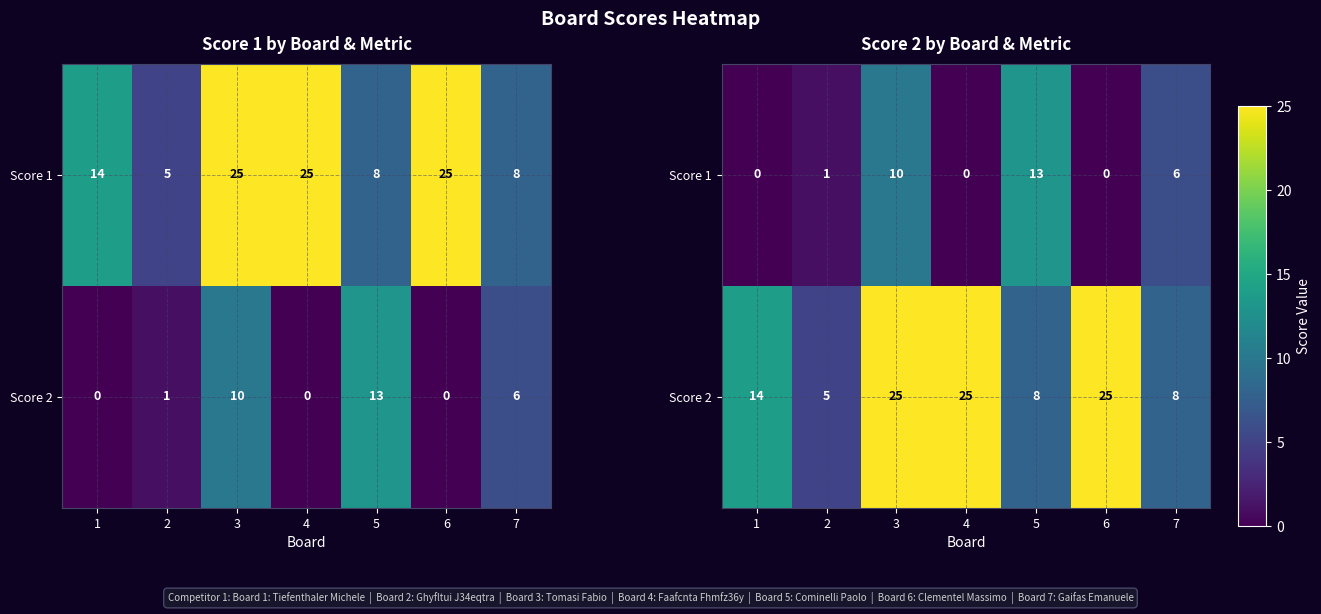

At which label is Score 2 closest to 15?

1